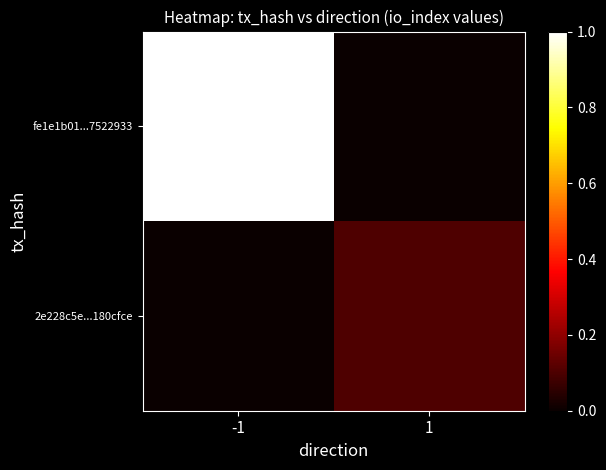

Reading left to right, extract all data points from this chart.

fe1e1b01...7522933: -1=1.0	1=0.0
2e228c5e...180cfce: -1=0.0	1=0.1